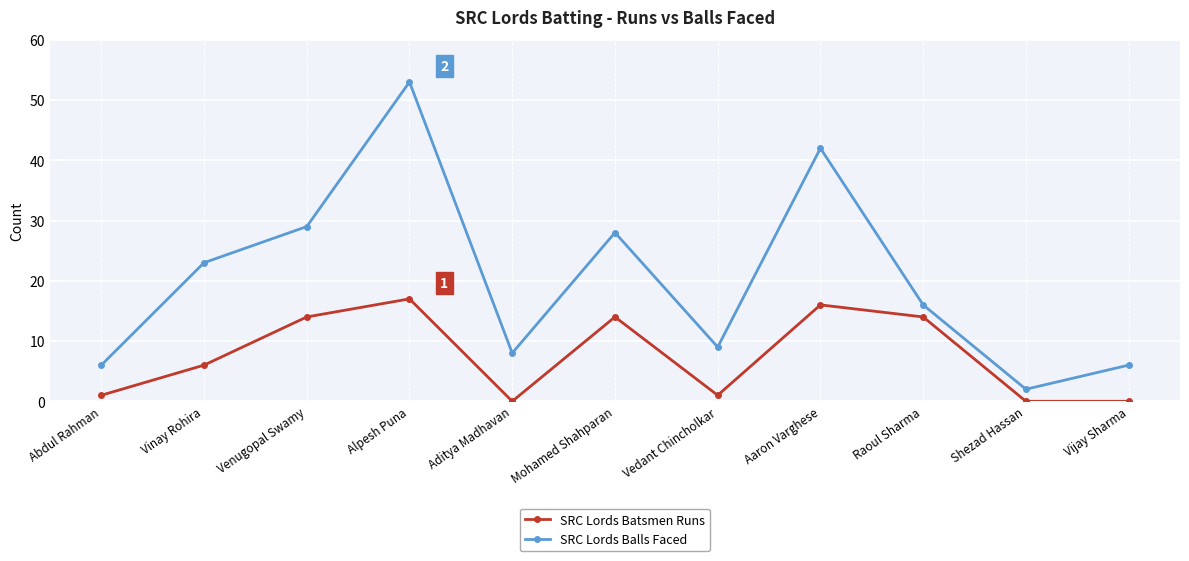

At which category is the sum across all series the highest?

Alpesh Puna